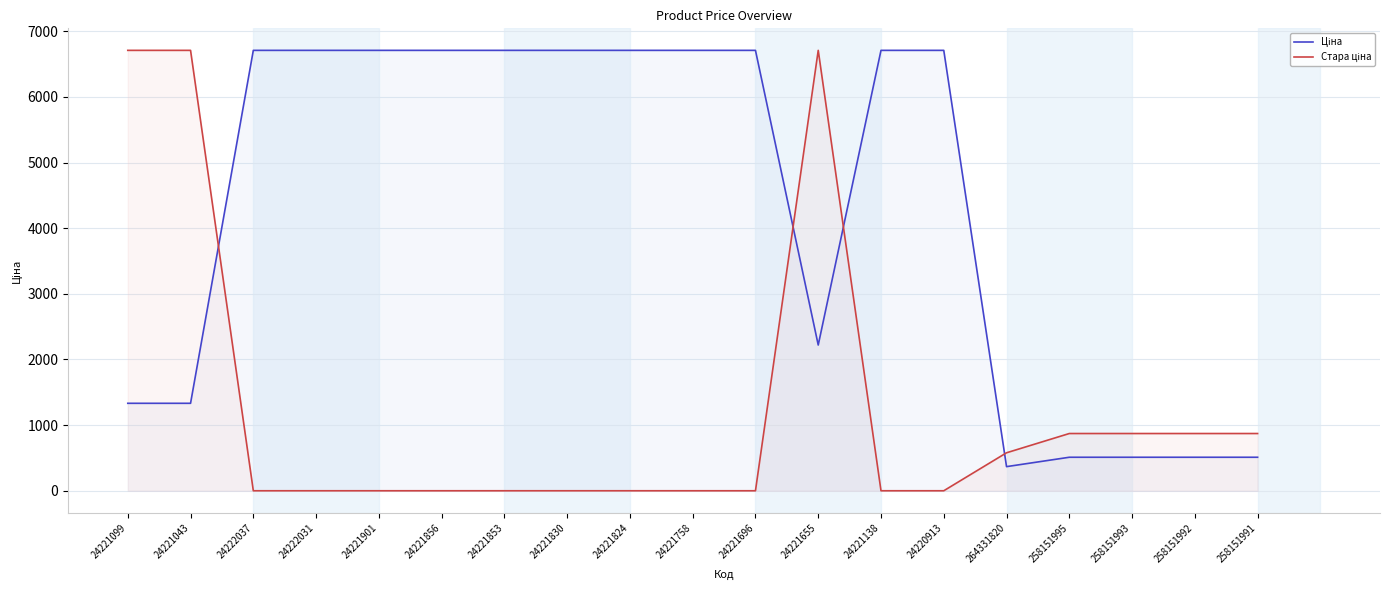

How many categories are shown in the chart?

19